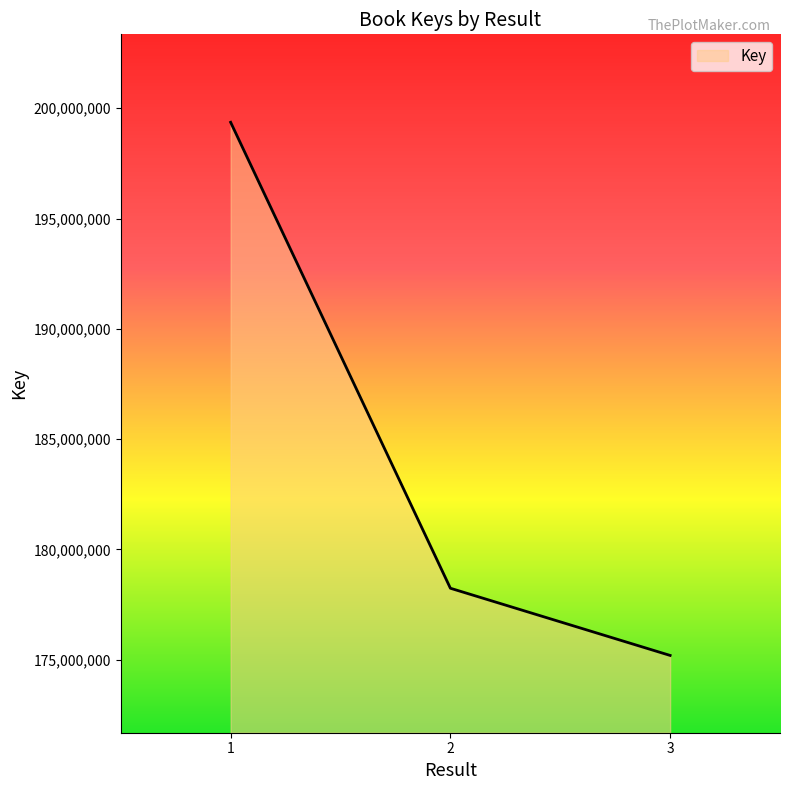

List the labels in order of value, smallest first.

3, 2, 1